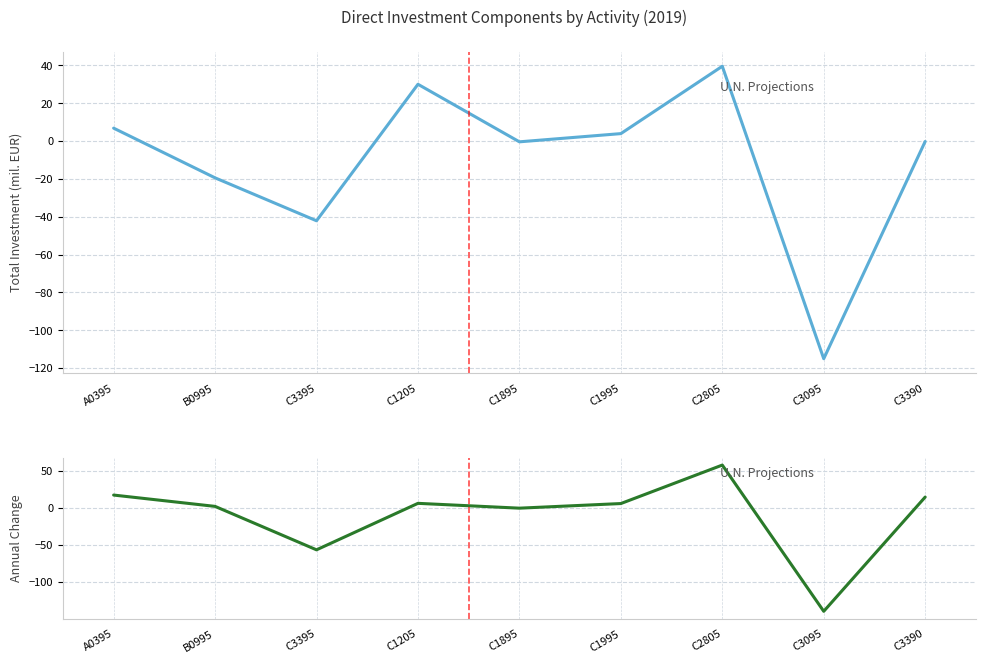

What is the difference between the highest and lowest values at C3390?

14.6